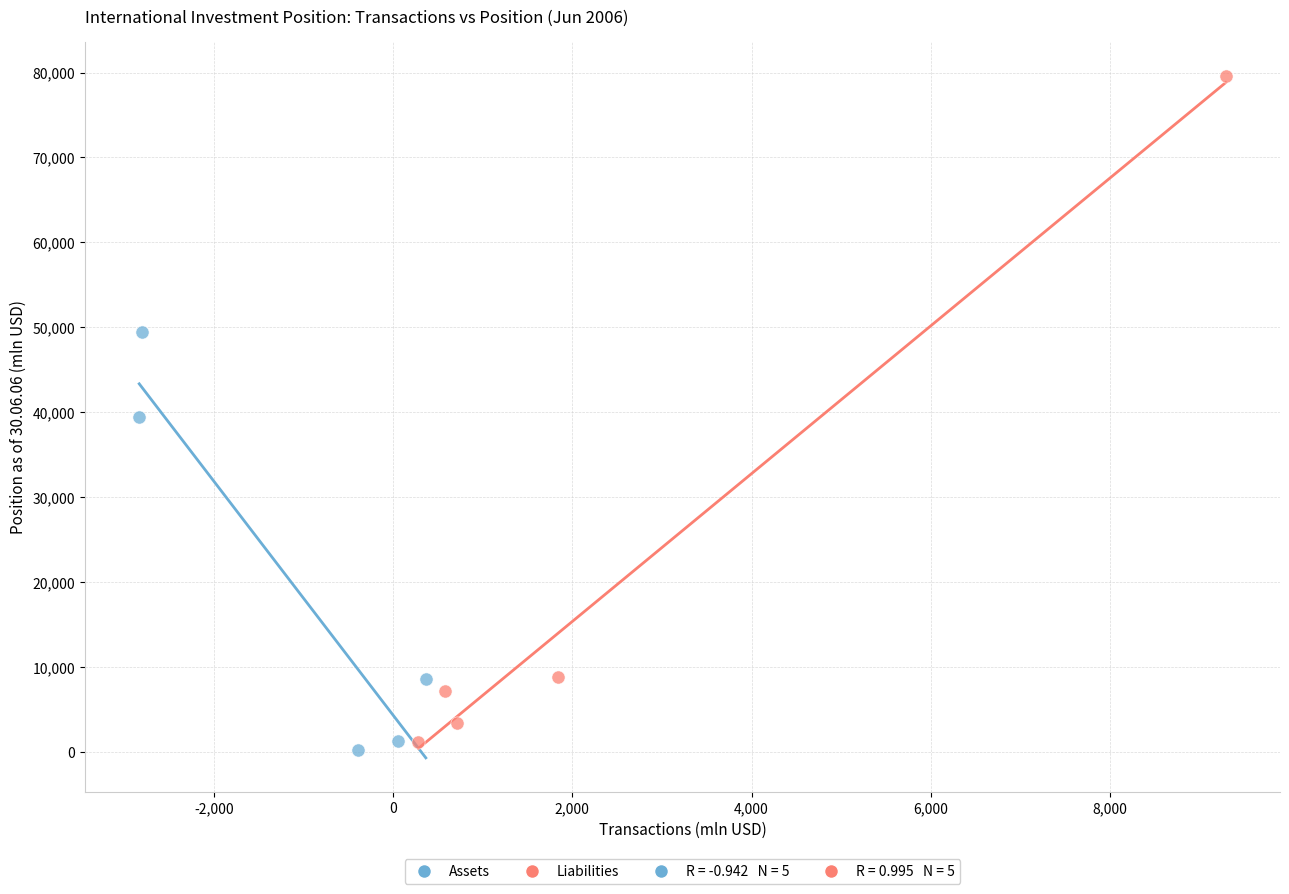

Which series has the widest spread of Y values?

Liabilities